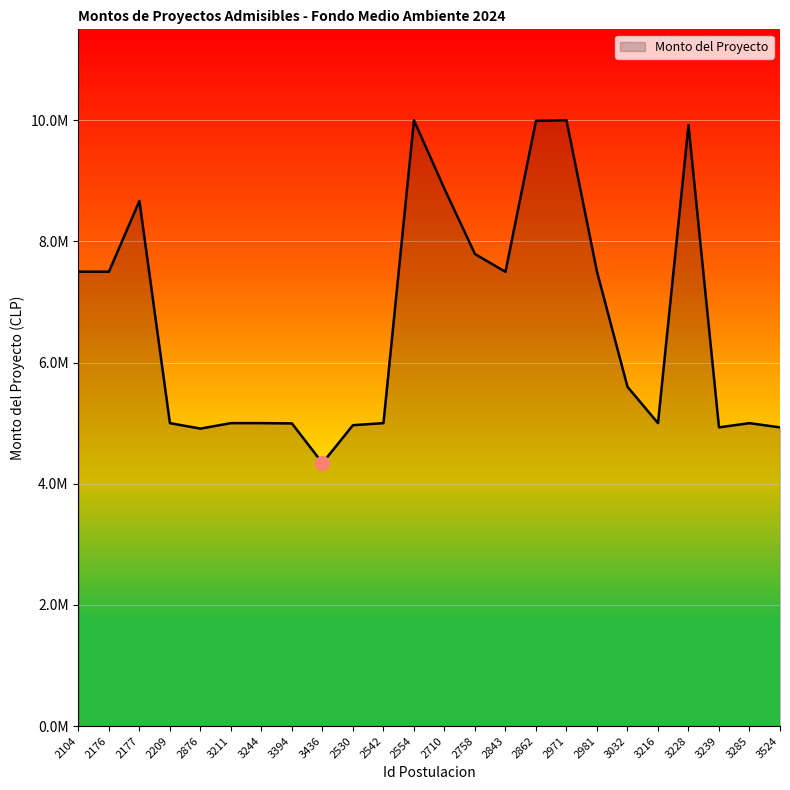

True or false: the data has more than 0 interior local peaks.

True